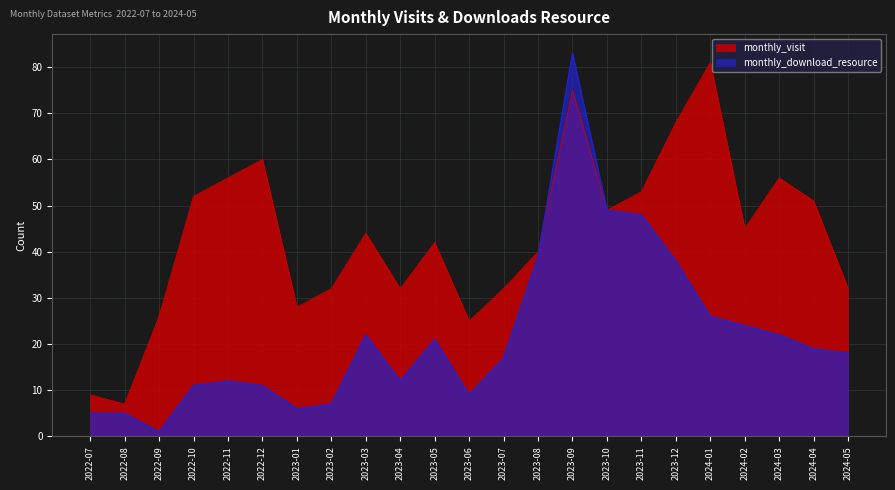

How many data points does each series have?

23